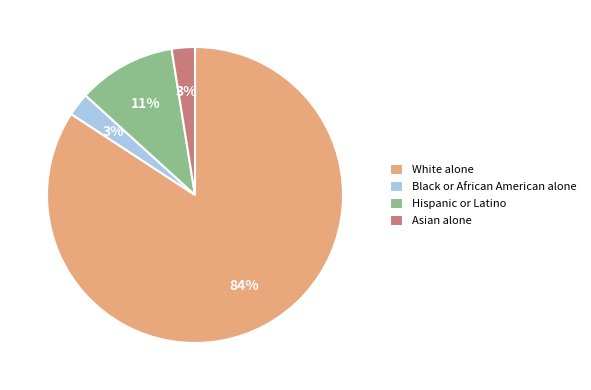

How many slices are in this pie chart?

4